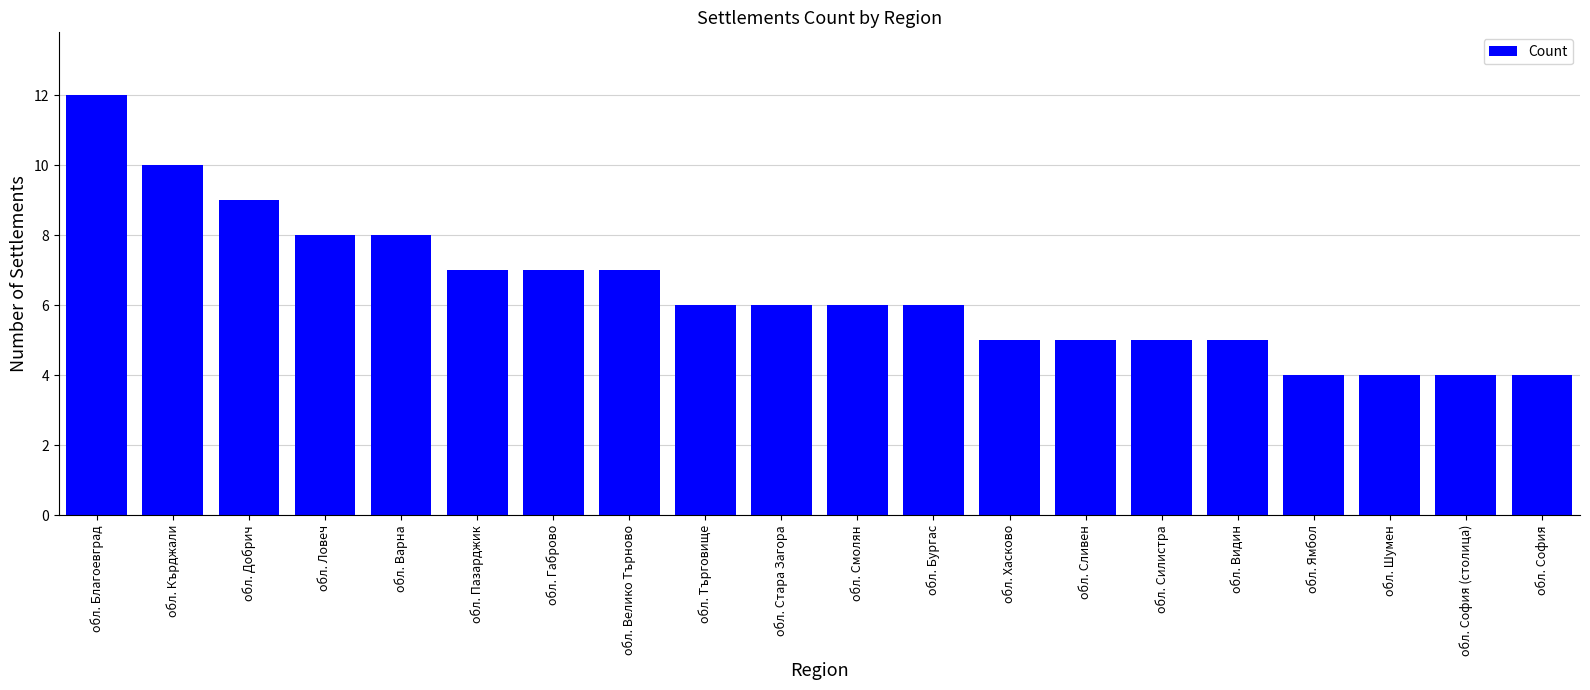

What is the average value?

6